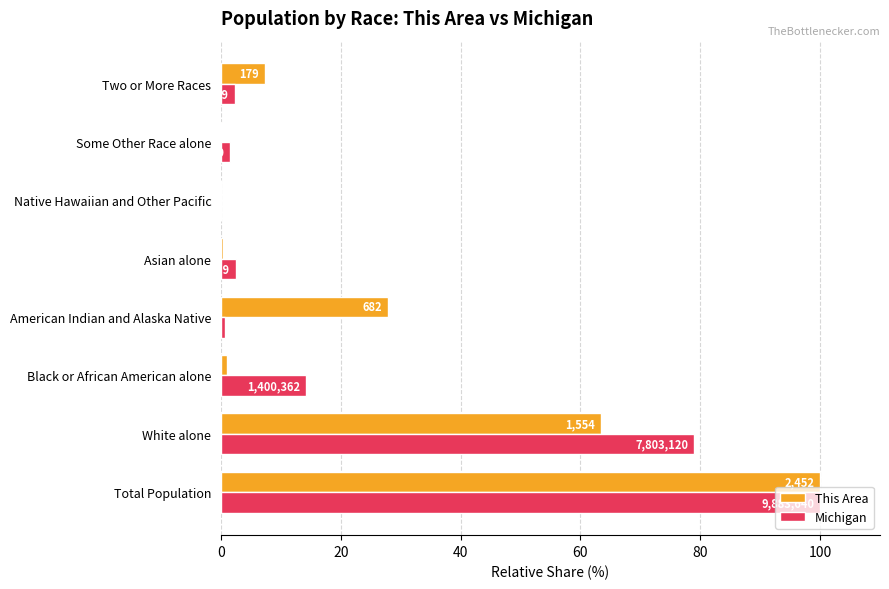

What are all the series names shown in the legend?

This Area, Michigan